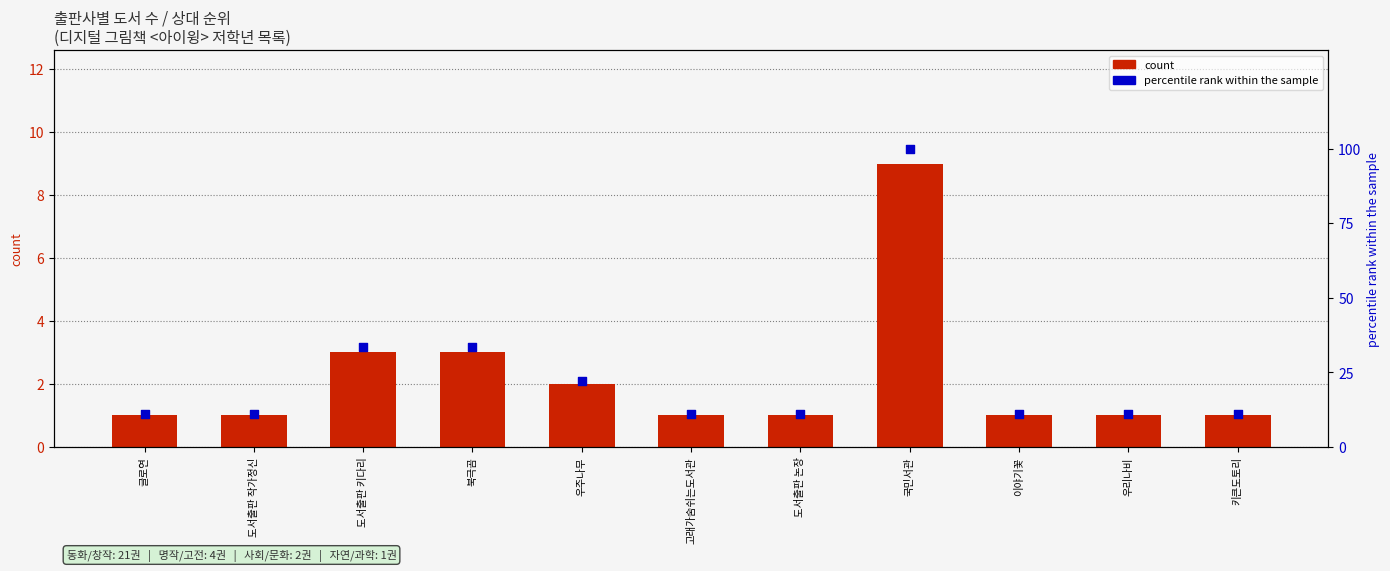

Which series has the widest spread of Y values?

percentile rank within the sample